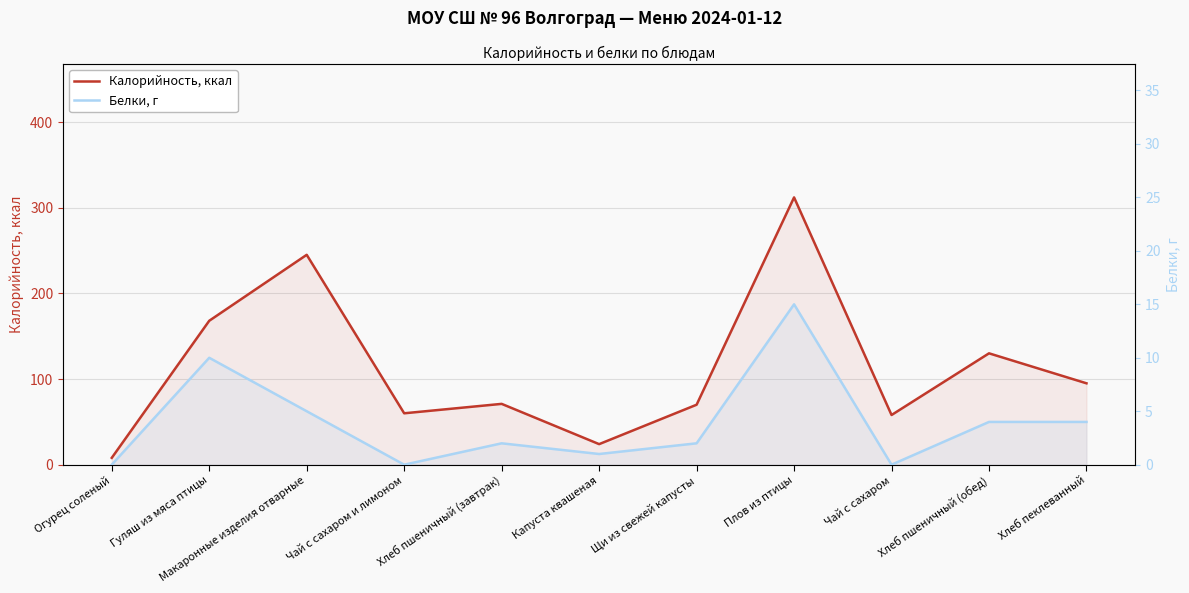

How many distinct data groups are displayed?

2